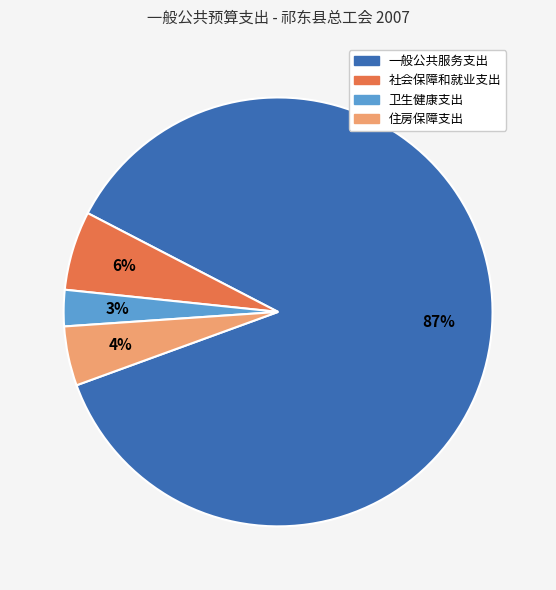

Do 卫生健康支出 and 社会保障和就业支出 together represent more than half of the pie?

No